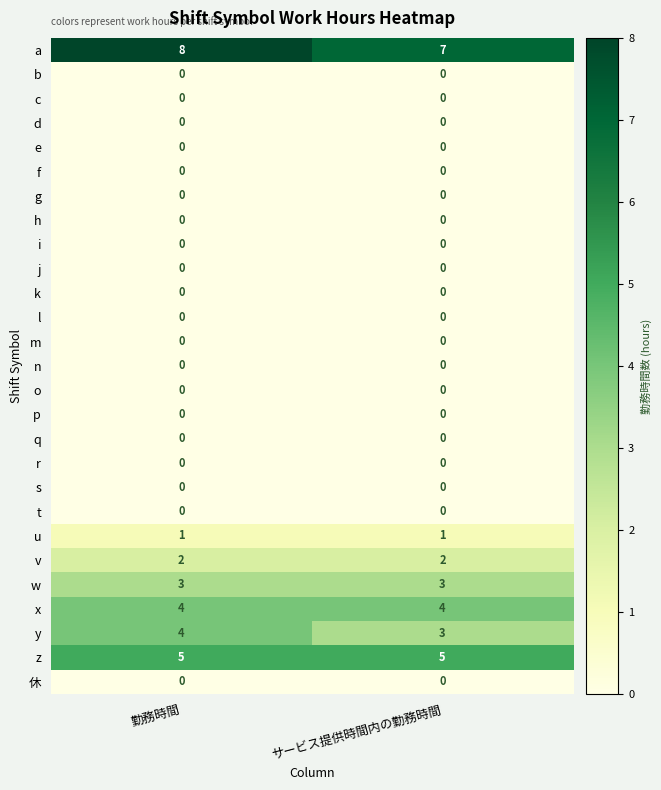

What is the difference between the highest and lowest values at サービス提供時間内の勤務時間?

7